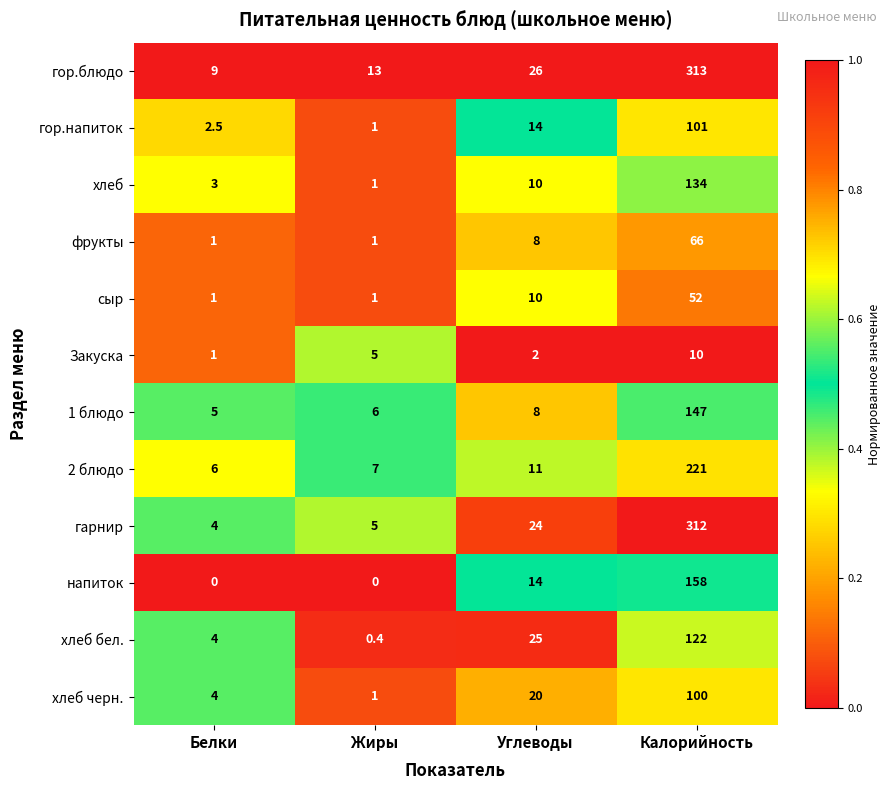

Is it true that гор.напиток equals 23.2 at Калорийность?

False